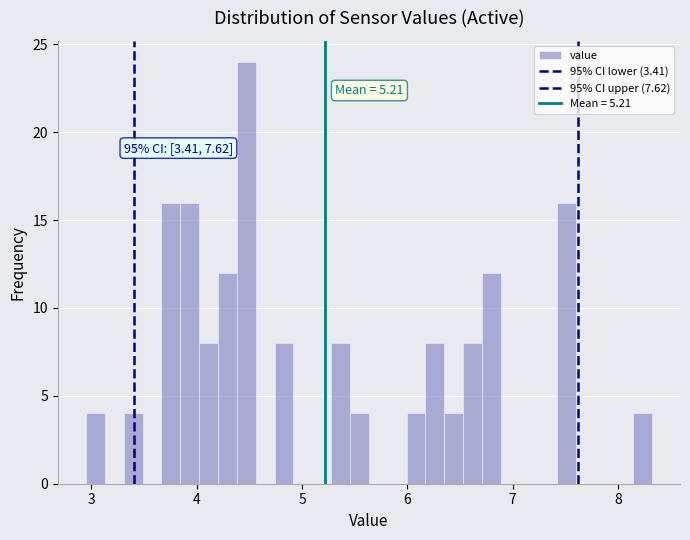

Read against the x-axis, roughly where is the centre of the tallest bar?

4.5